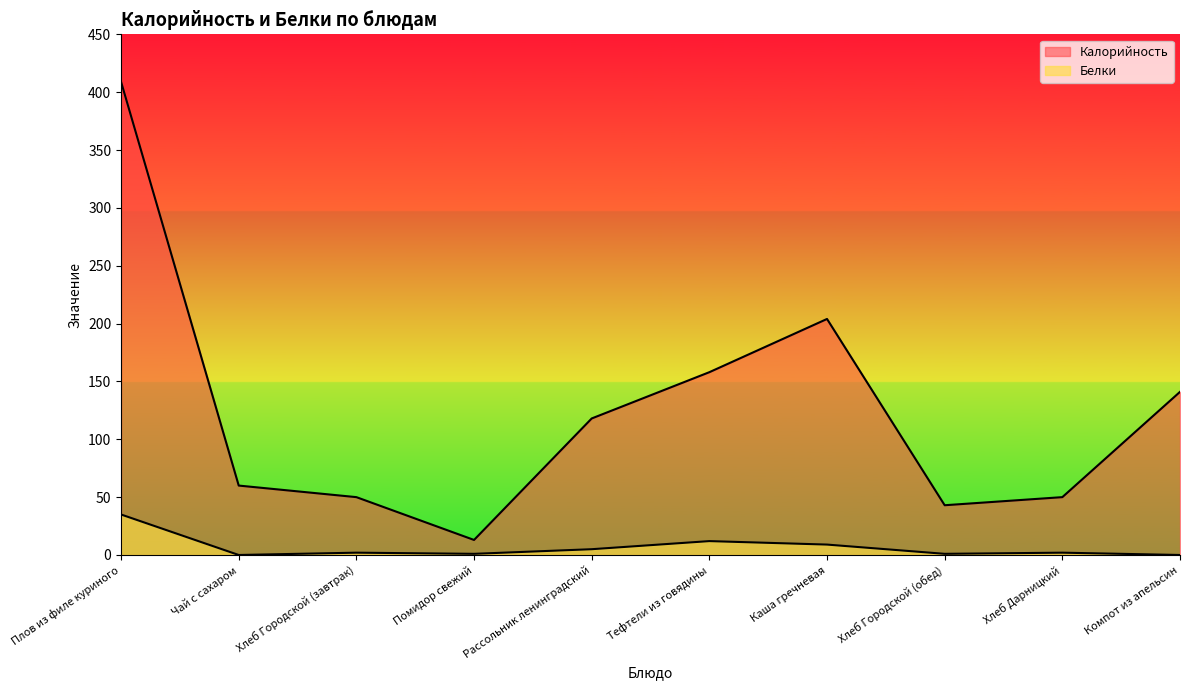

True or false: Калорийность has a value of 85 at Тефтели из говядины.

False